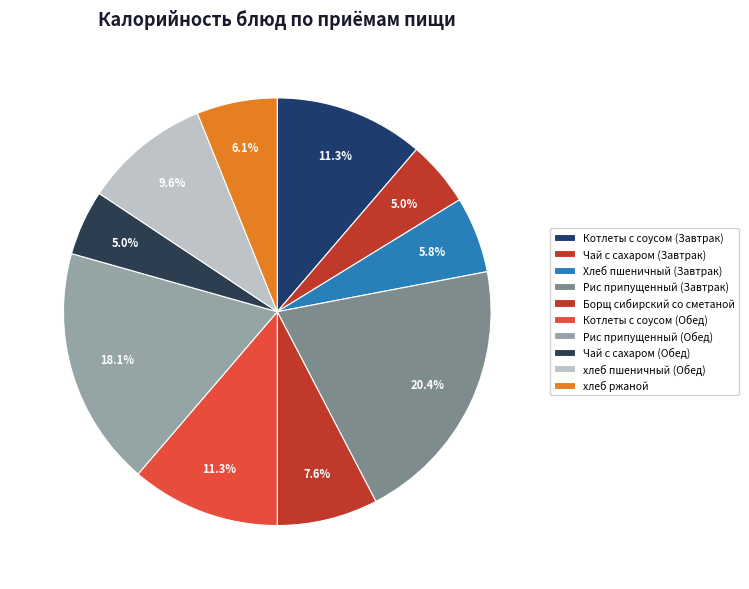

Which category has the biggest portion of the pie?

Рис припущенный (Завтрак)